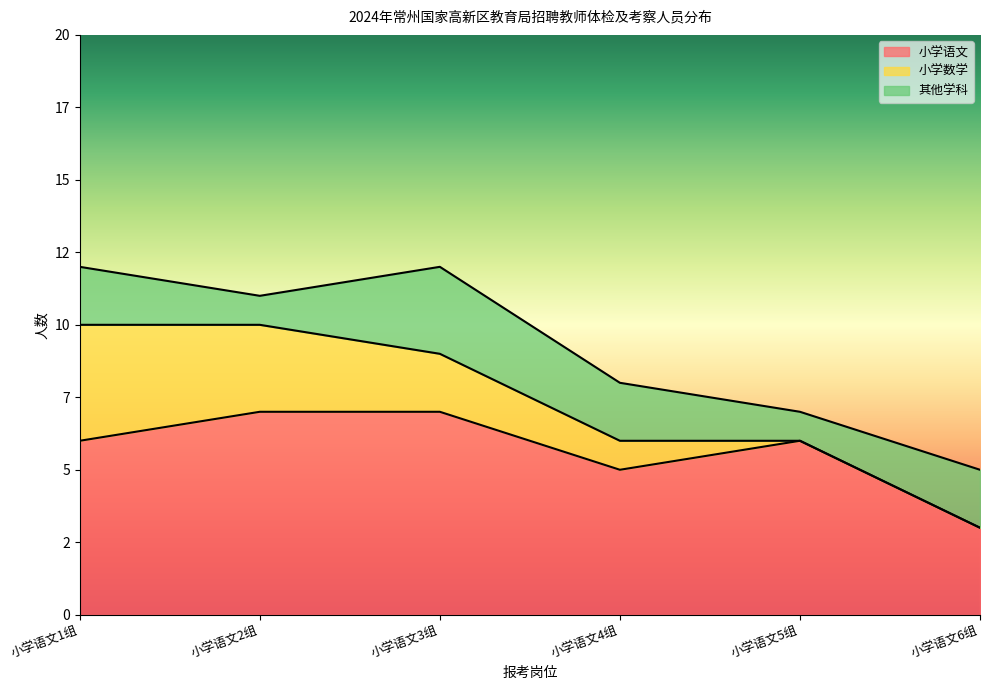

Which series has the largest range (max minus min)?

小学语文